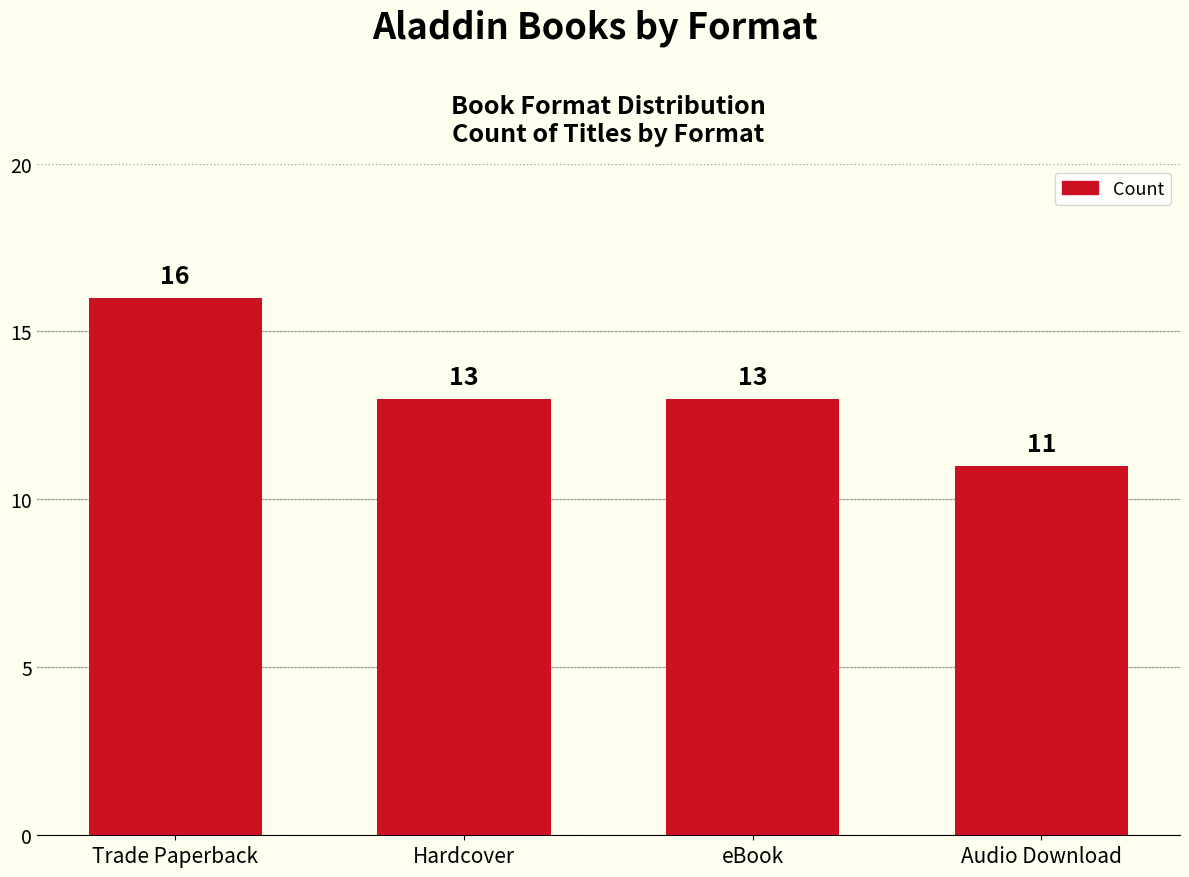

Count the number of data series in this chart.

1